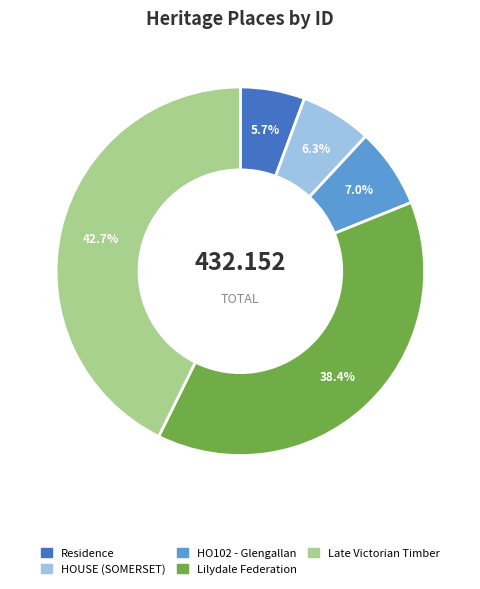

How many slices are in this pie chart?

5